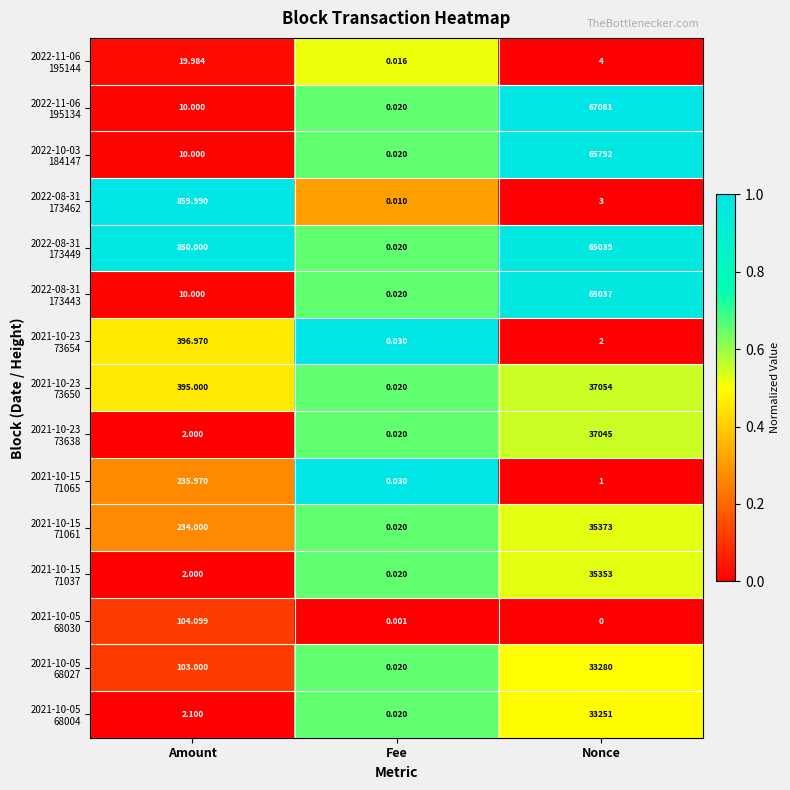

What is the difference between the highest and lowest values at Nonce?

67081.0